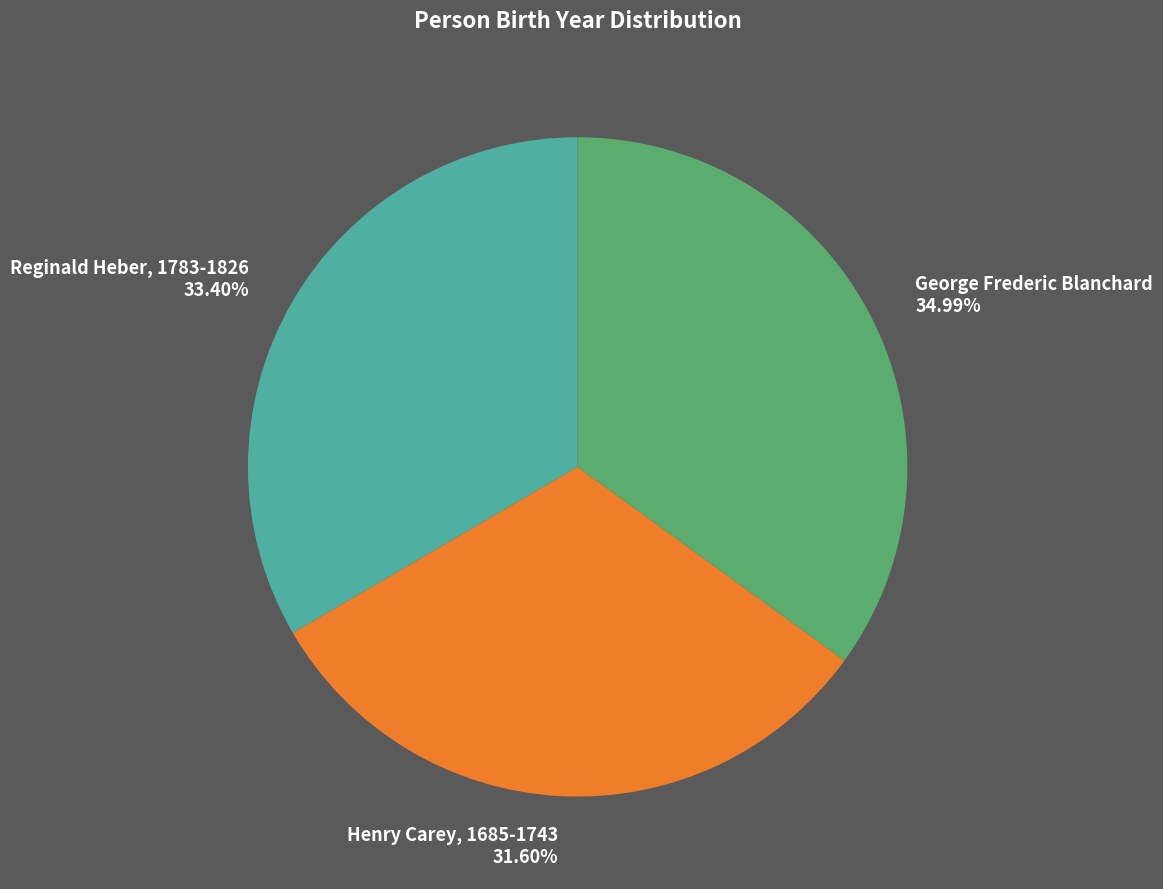

To the nearest percent, what is the average slice percentage?

33%